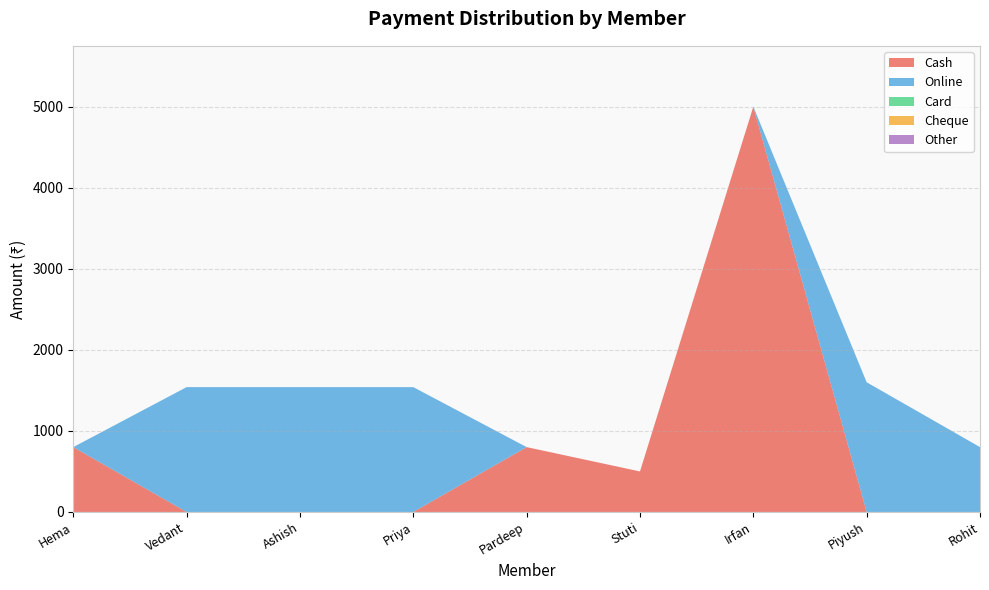

Reading right to left, what are all the values shown in this chart?

Cash: Rohit=0	Piyush=0	Irfan=5000	Stuti=500	Pardeep=800	Priya=0	Ashish=0	Vedant=0	Hema=800
Online: Rohit=800	Piyush=1600	Irfan=0	Stuti=0	Pardeep=0	Priya=1540	Ashish=1540	Vedant=1540	Hema=0
Card: Rohit=0	Piyush=0	Irfan=0	Stuti=0	Pardeep=0	Priya=0	Ashish=0	Vedant=0	Hema=0
Cheque: Rohit=0	Piyush=0	Irfan=0	Stuti=0	Pardeep=0	Priya=0	Ashish=0	Vedant=0	Hema=0
Other: Rohit=0	Piyush=0	Irfan=0	Stuti=0	Pardeep=0	Priya=0	Ashish=0	Vedant=0	Hema=0